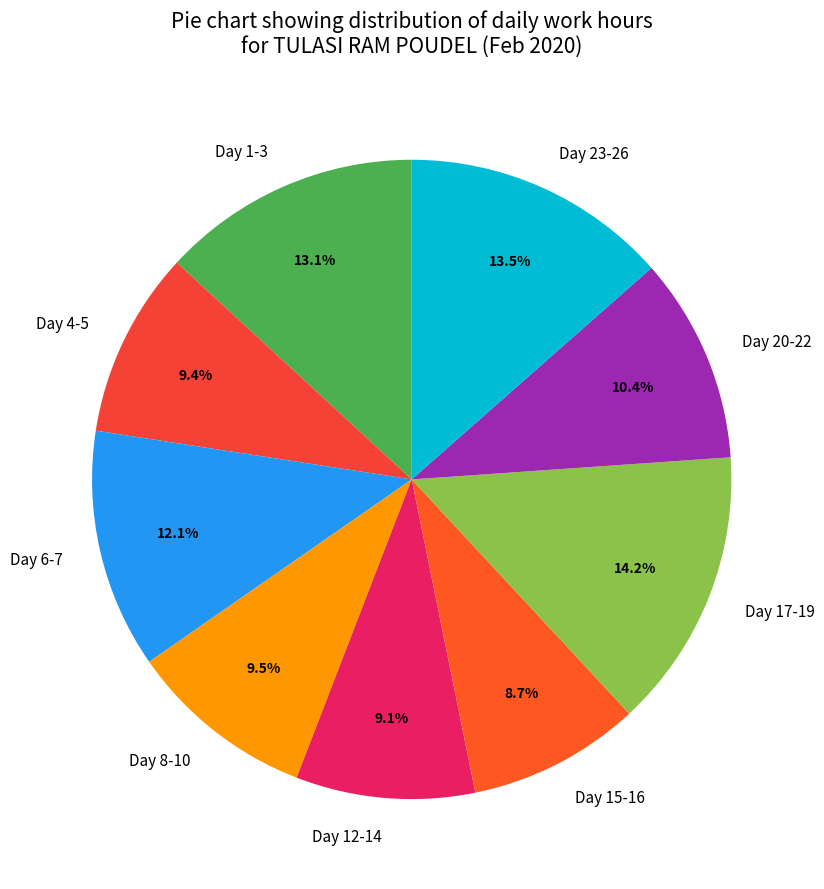

Does any single category account for the majority?

No